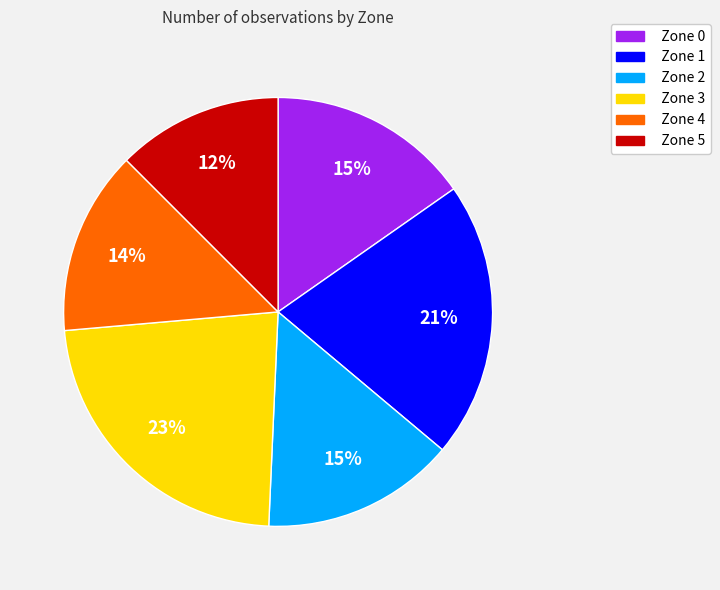

How many segments does this pie chart have?

6